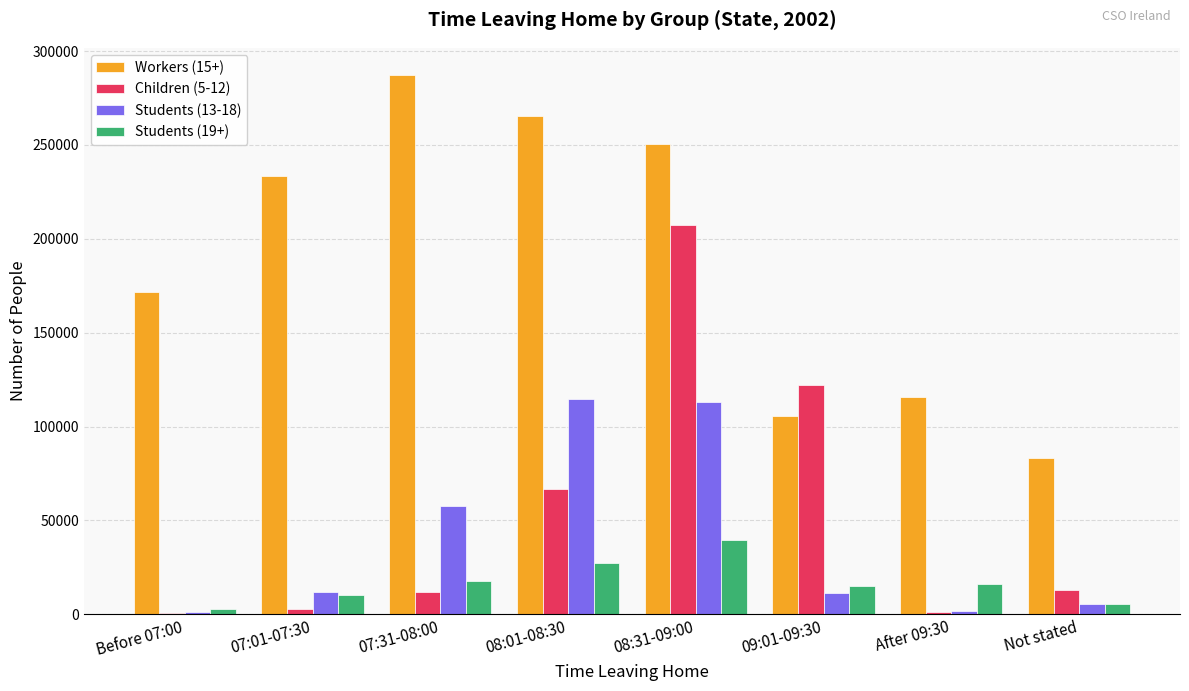

Are the bars horizontal?

No